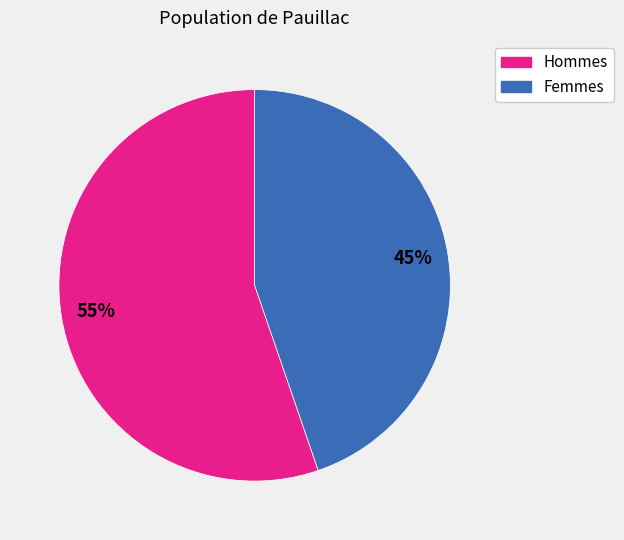

How many slices are in this pie chart?

2